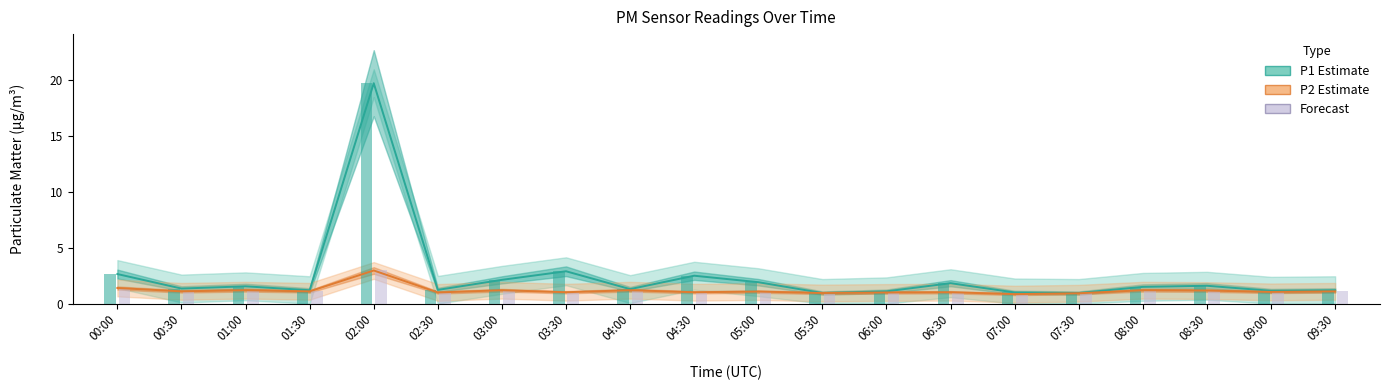

What is the spread (max minus min) of values at 01:00?

0.4